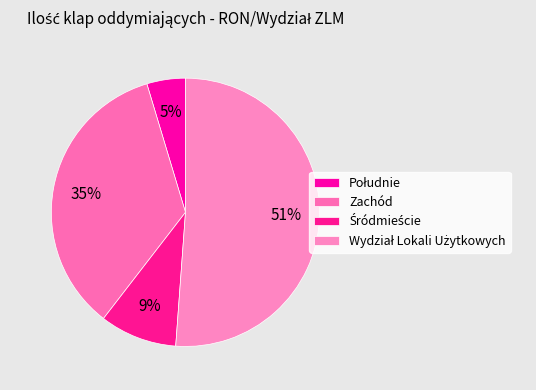

What percentage is the Zachód slice, to the nearest percent?

35%